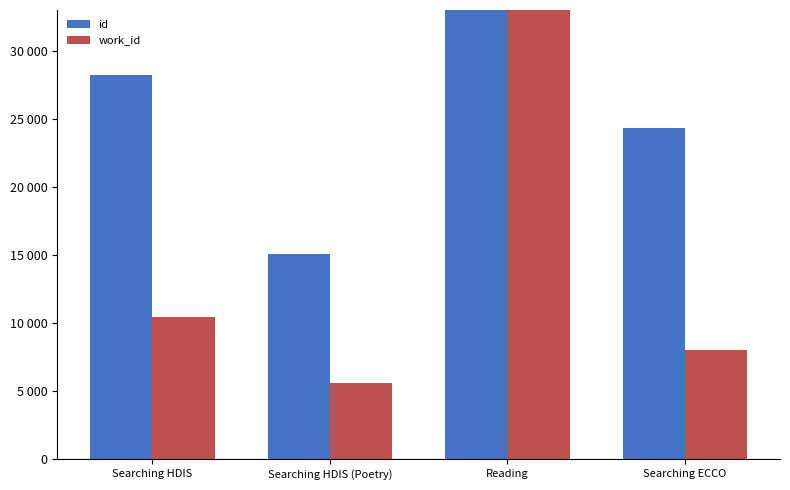

Which has a higher value, Reading or Searching ECCO?

Reading